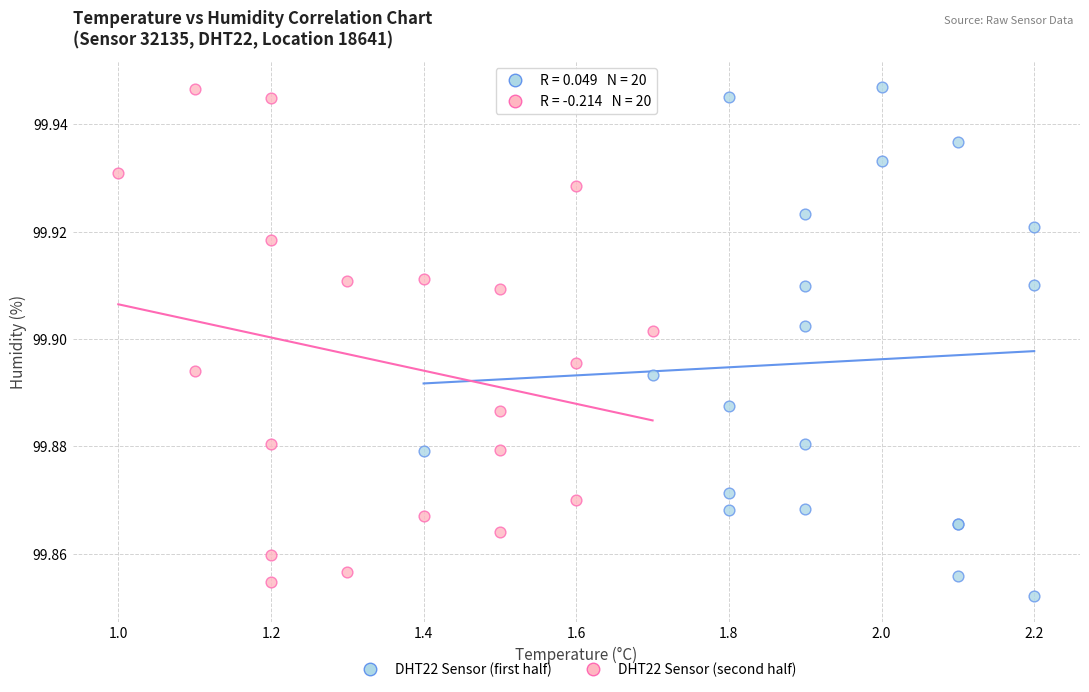

Which series has the widest spread of Y values?

DHT22 Sensor (first half)